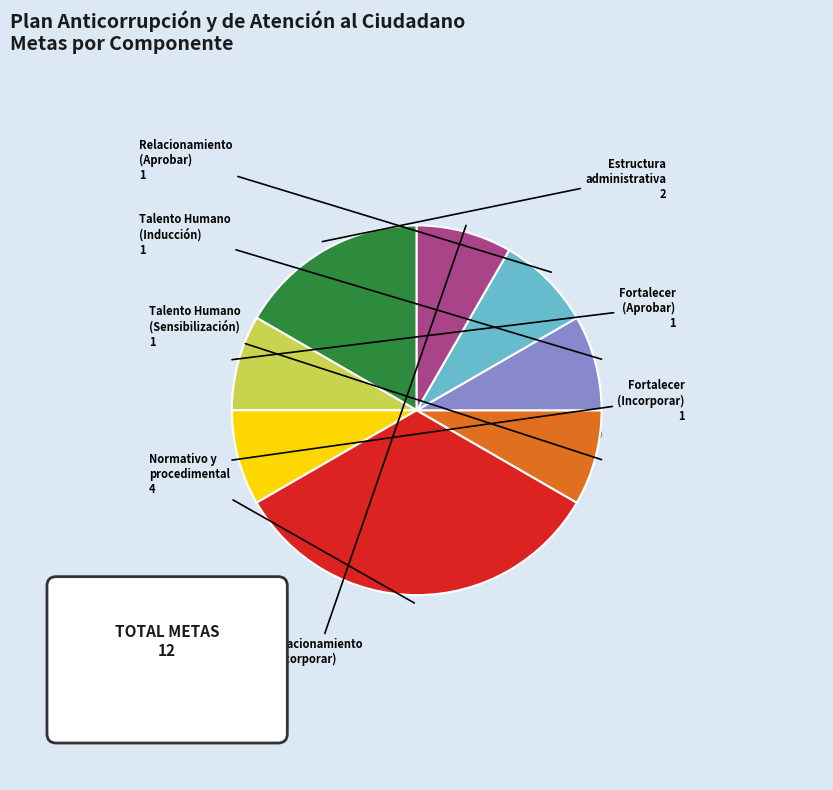

To the nearest percent, what percentage of the pie is Fortalecer indicadores (Incorporar resultados)?

8%